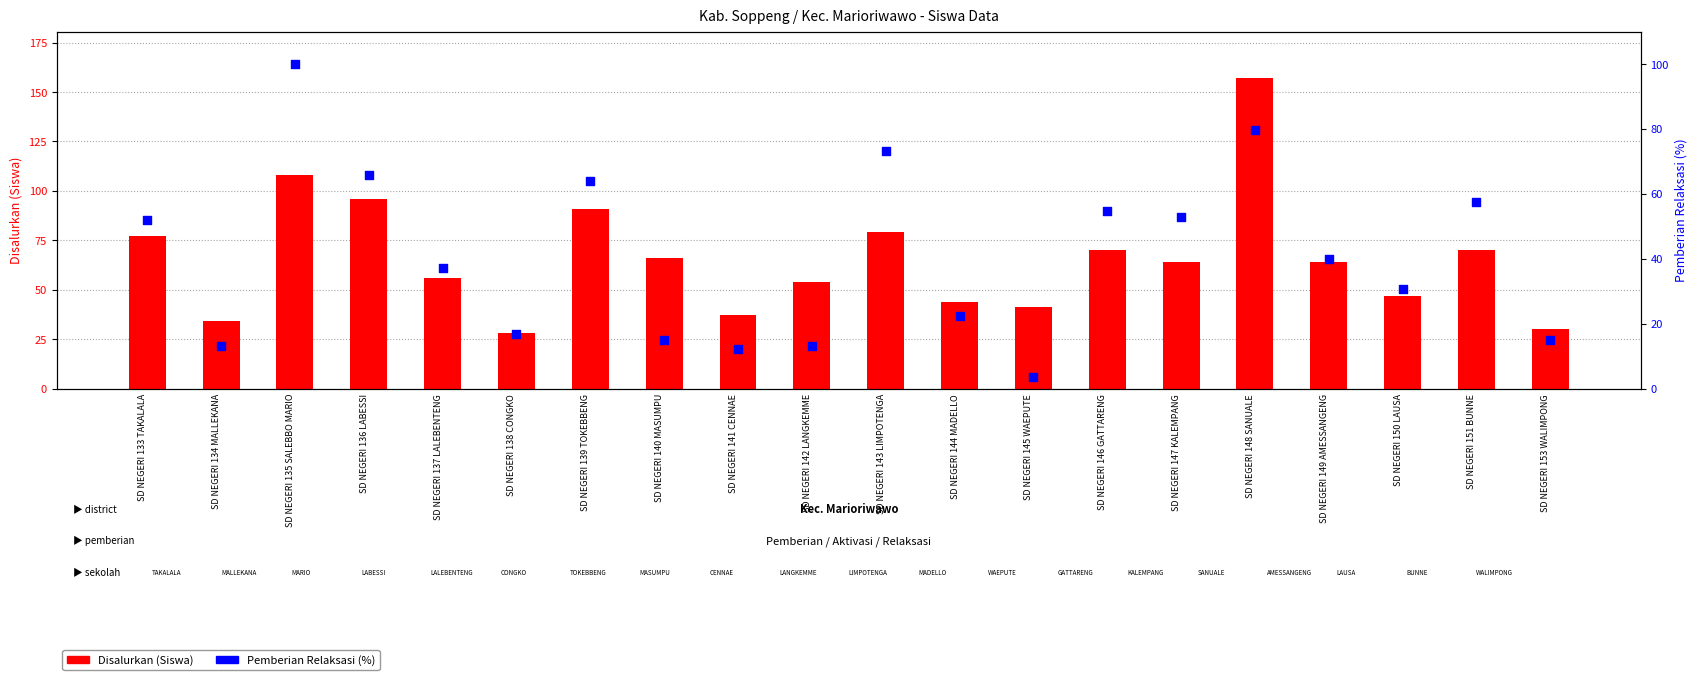

At which category is the sum across all series the highest?

SD NEGERI 148 SANUALE